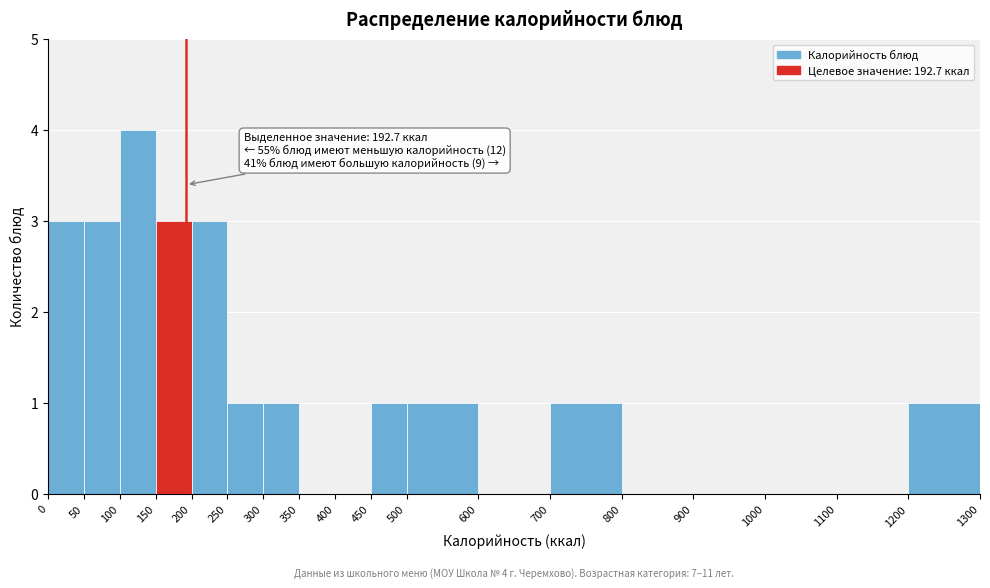

Which range on the x-axis has the tallest bar?

100 to 150